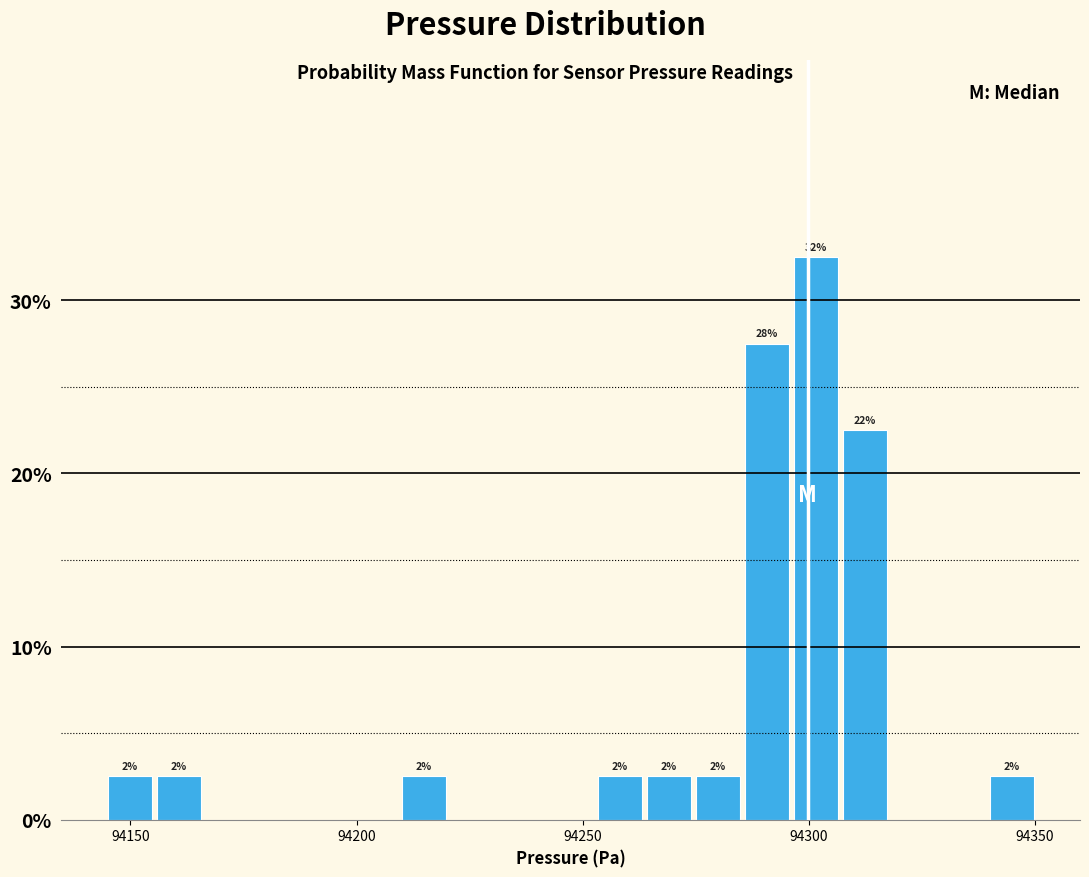

Around what value on the x-axis is the tallest bar? Give the approximate position of its centre, as read against the axis.

94300